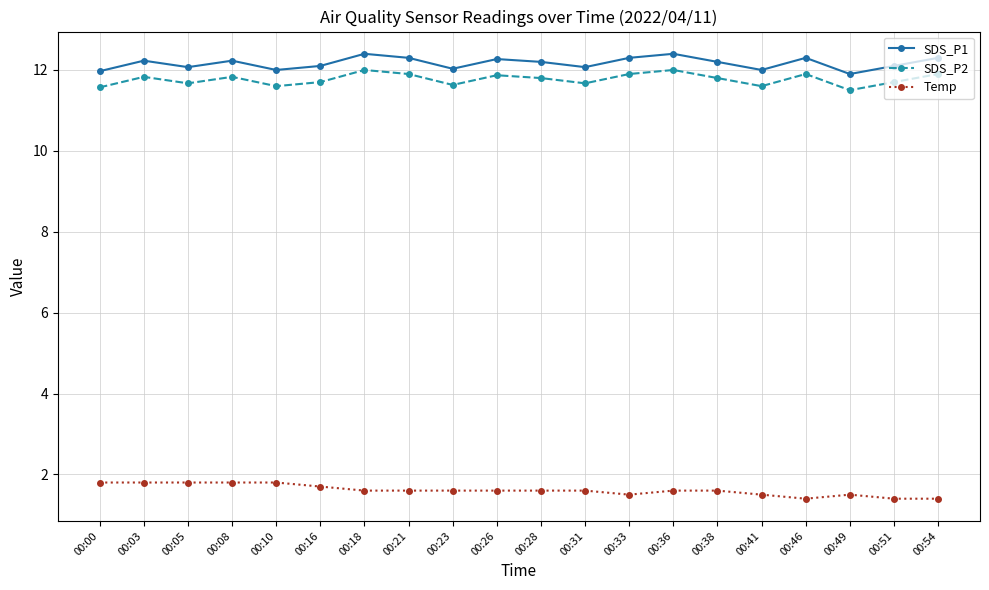

In SDS_P1, how many points are higher than both neighbors (excluding endpoints)?

6